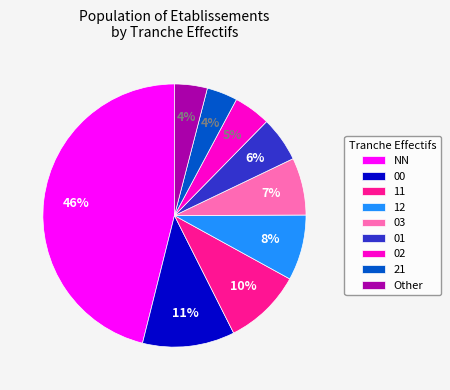

To the nearest percent, what is the average slice percentage?

11%